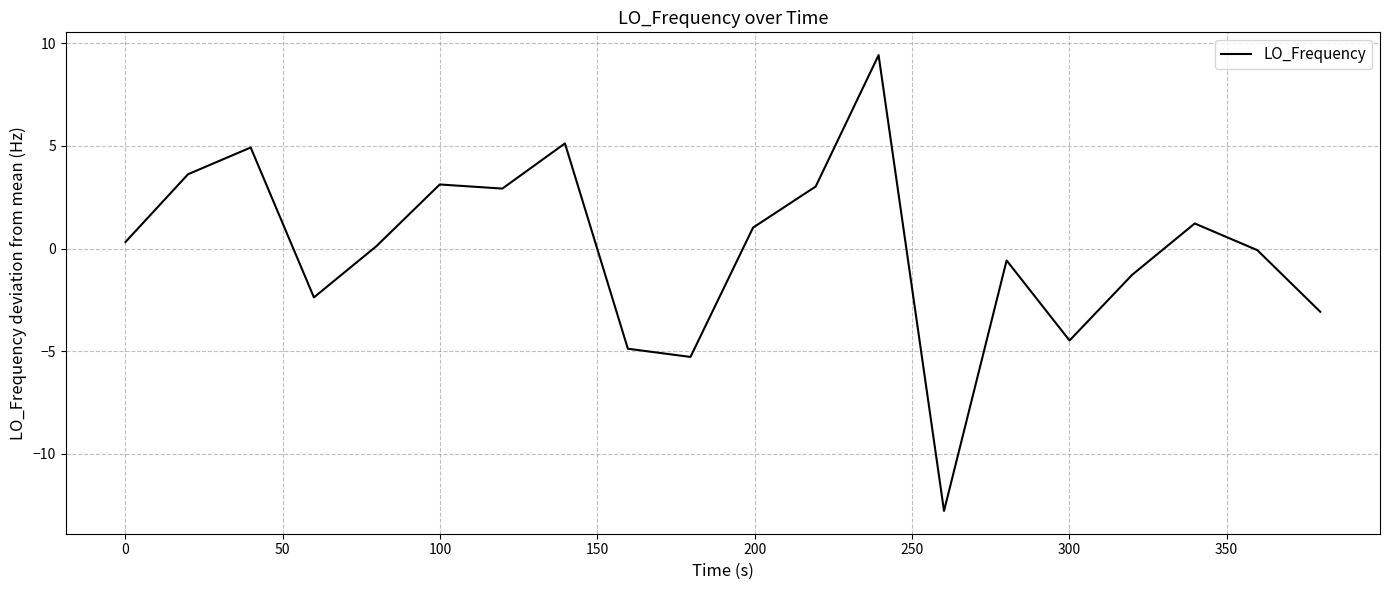

What is the greatest value displayed?

9.4